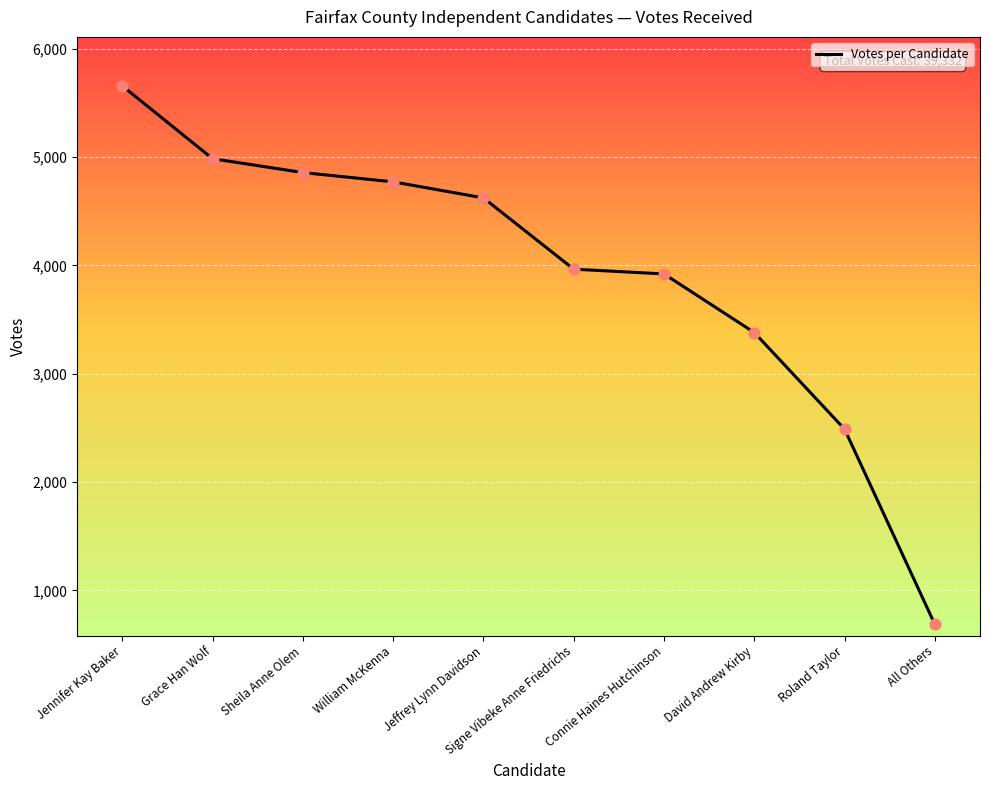

What is the change in value from Connie Haines Hutchinson to All Others?

-3236